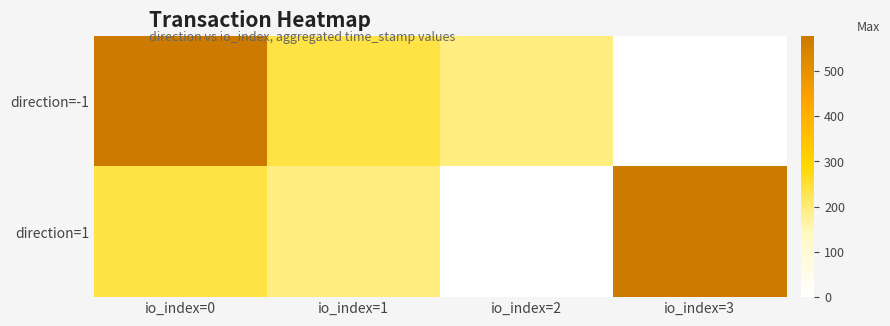

Reading left to right, what are all the values shown in this chart?

direction=-1: io_index=0=577	io_index=1=237	io_index=2=192	io_index=3=0
direction=1: io_index=0=237	io_index=1=192	io_index=2=0	io_index=3=577